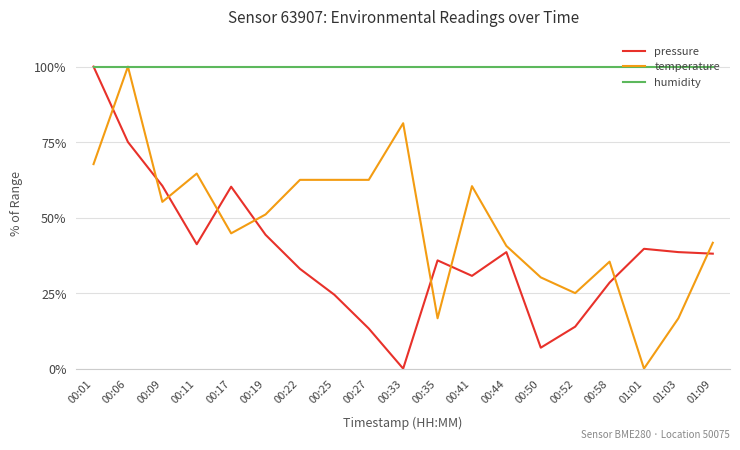

Which category has the lowest value in the temperature series?

01:01